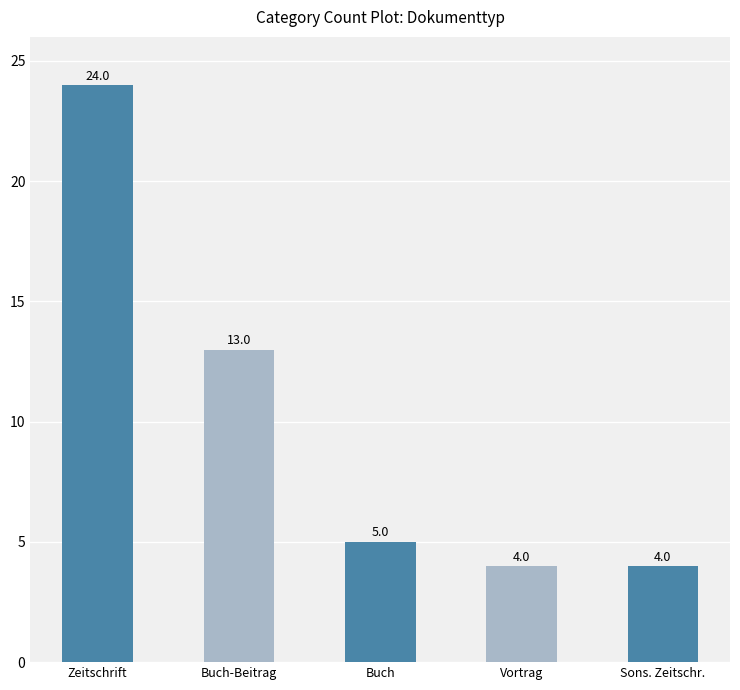

The chart shows a value of 19 at Buch-Beitrag. True or false?

False